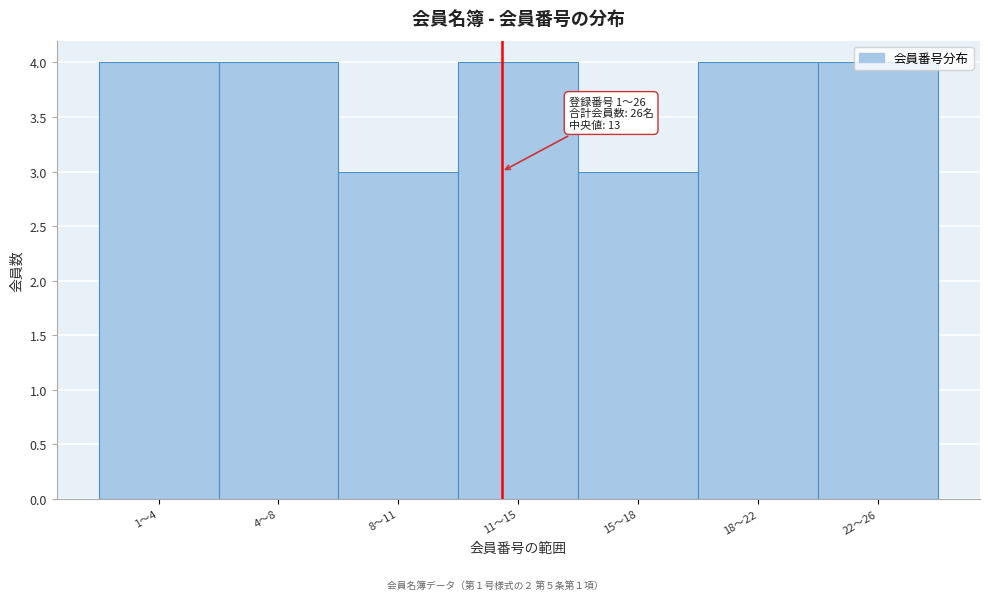

True or false: the data shows 2 at 15〜18.

False